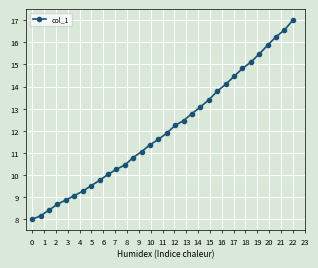

How many data points are above 11?

19